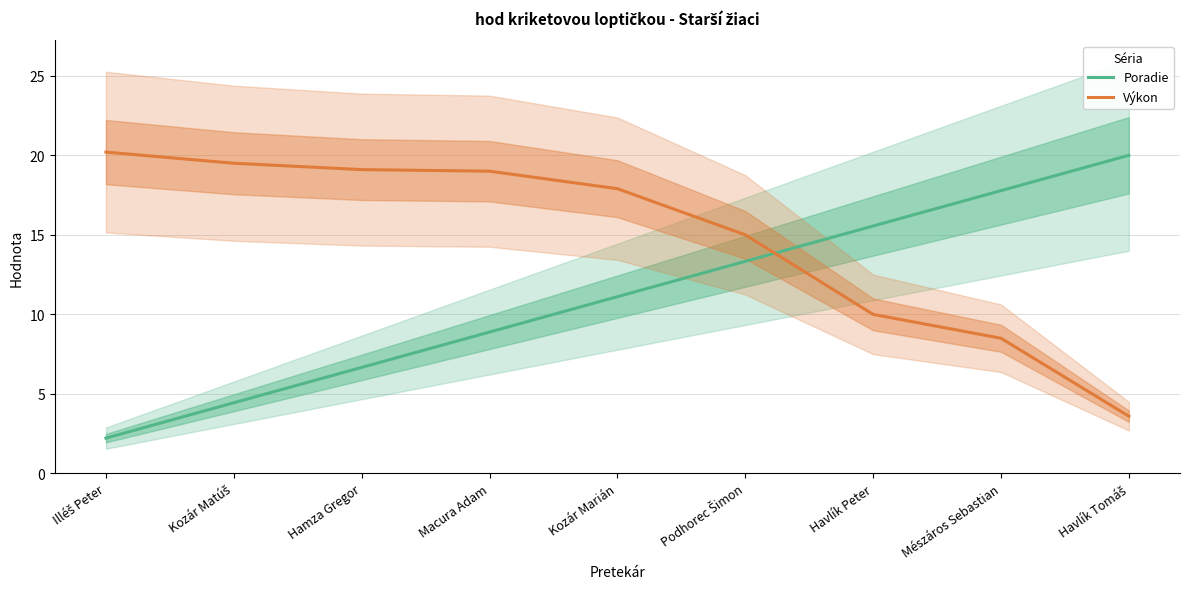

How many data points in Poradie are less than 11?

4